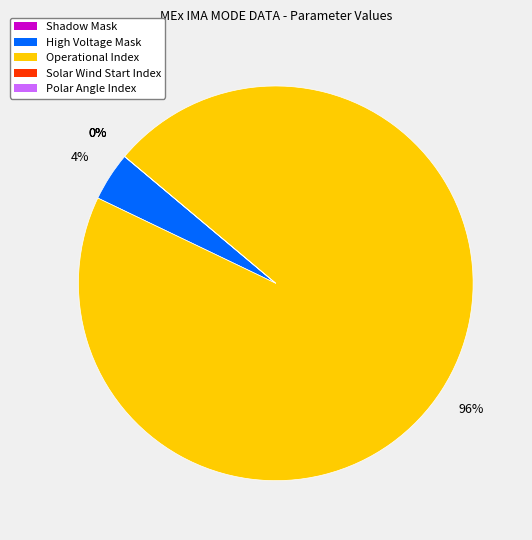

The Operational Index slice represents 96% of the pie. True or false?

True